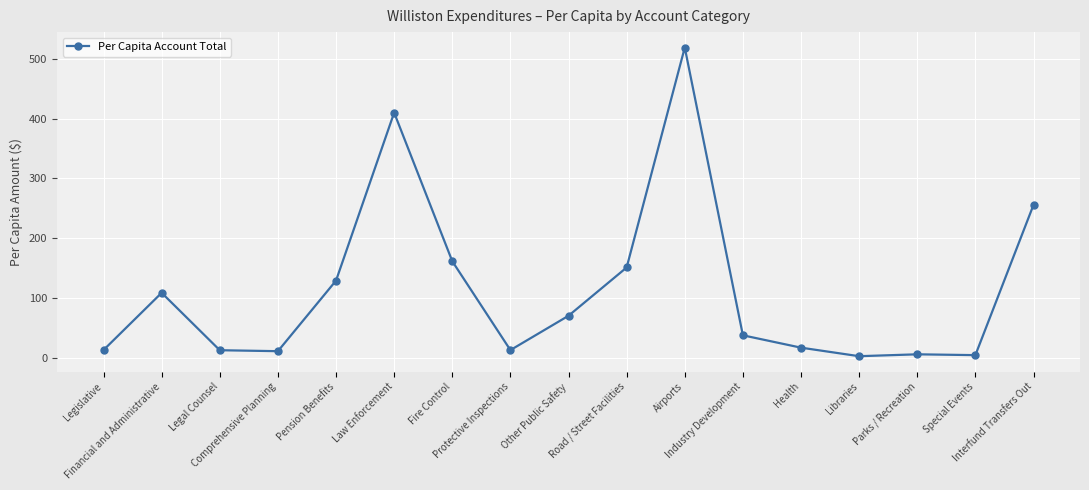

What is the average value?

113.0